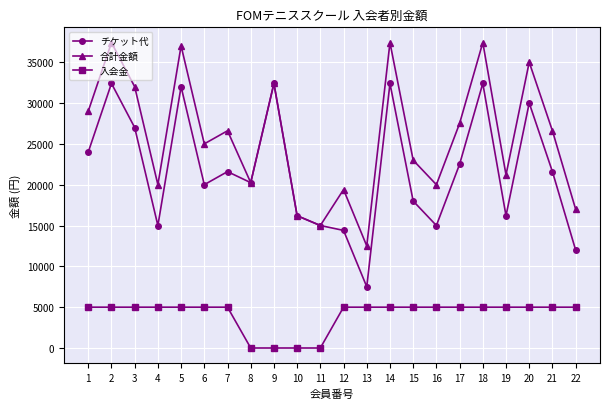

What is the difference between the 合計金額 values at 21 and 8?

6350